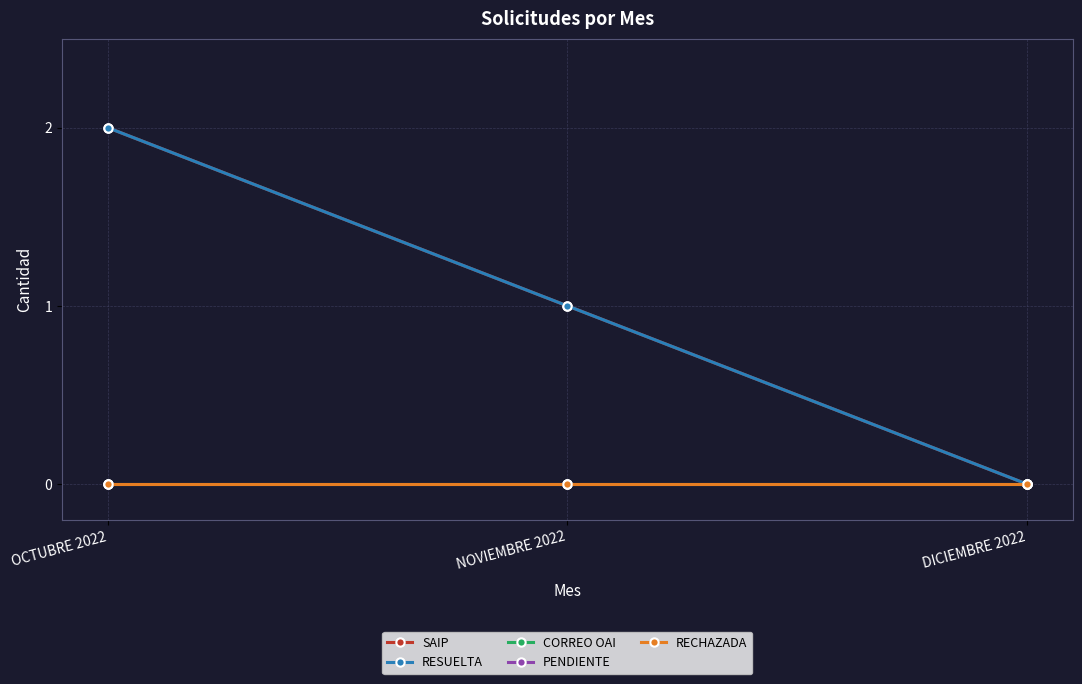

Which category has the highest value across all series?

OCTUBRE 2022